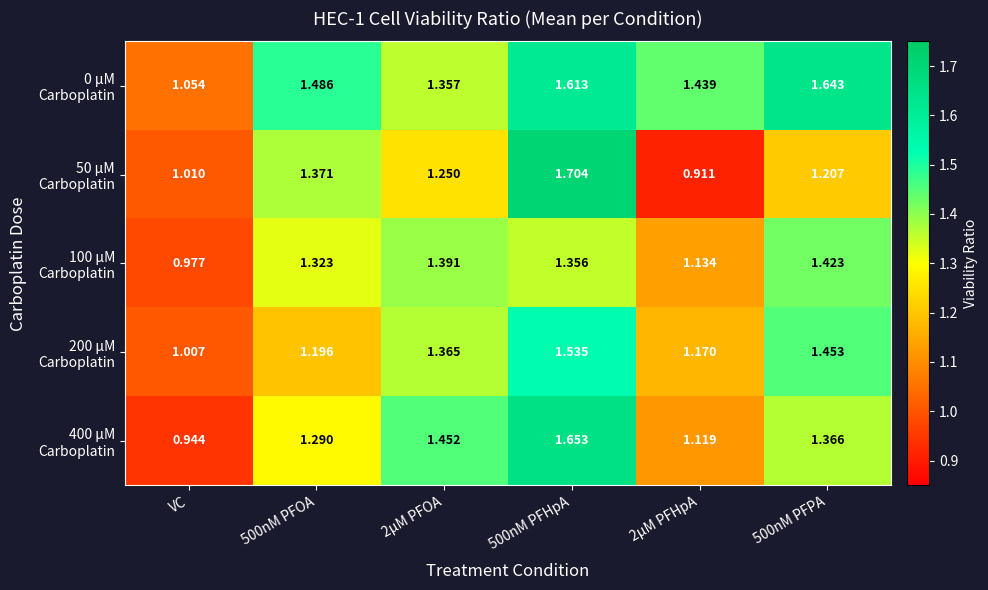

Count the number of data series in this chart.

5